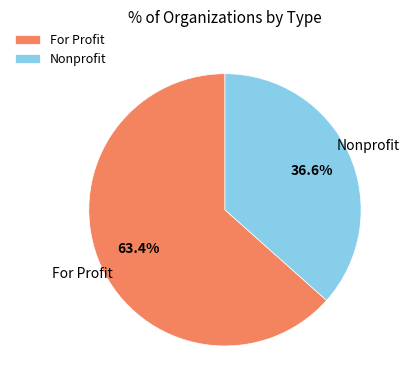

Which slice is the smallest?

Nonprofit